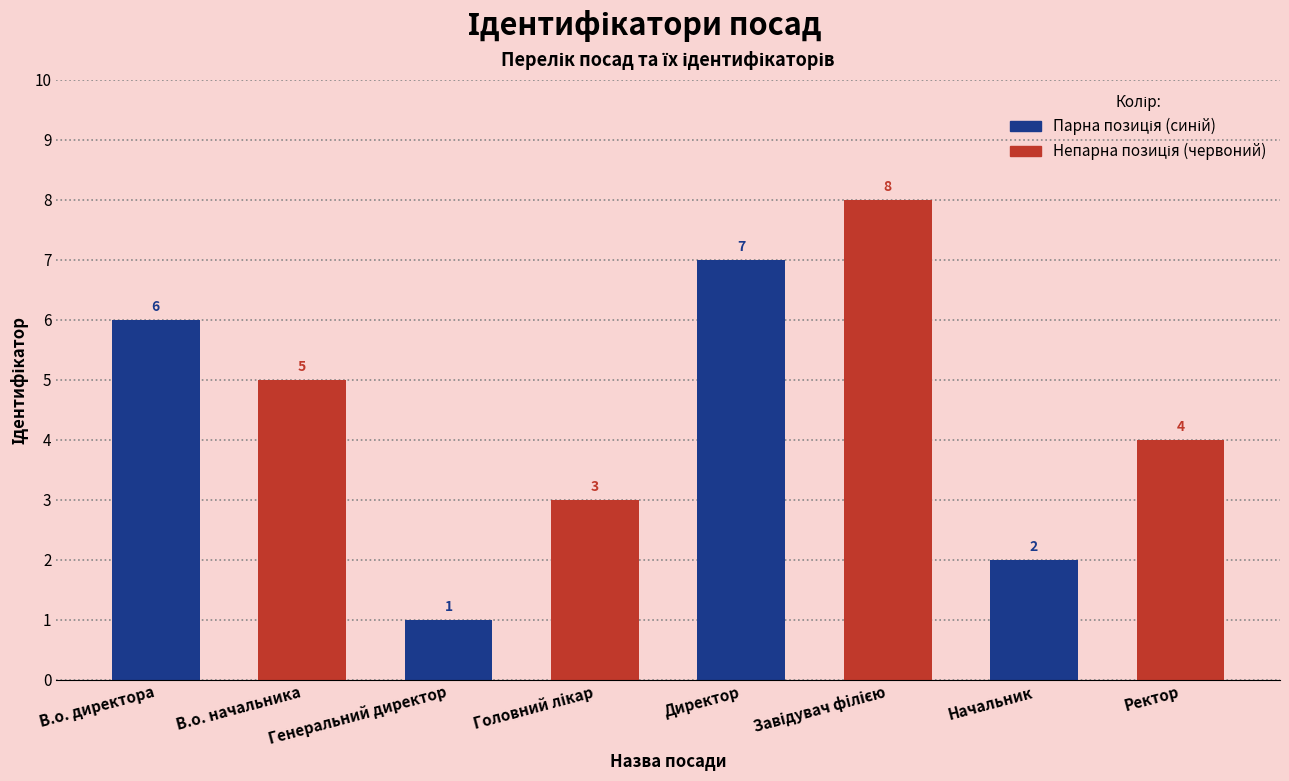

What is the label of the 2nd bar from the left?

В.о. начальника